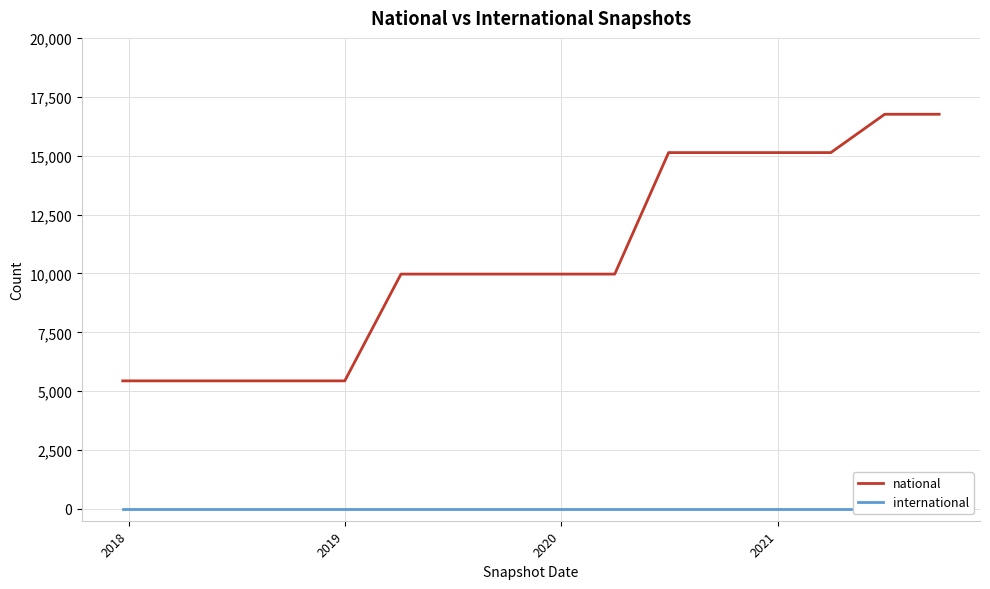

Count the number of data series in this chart.

2